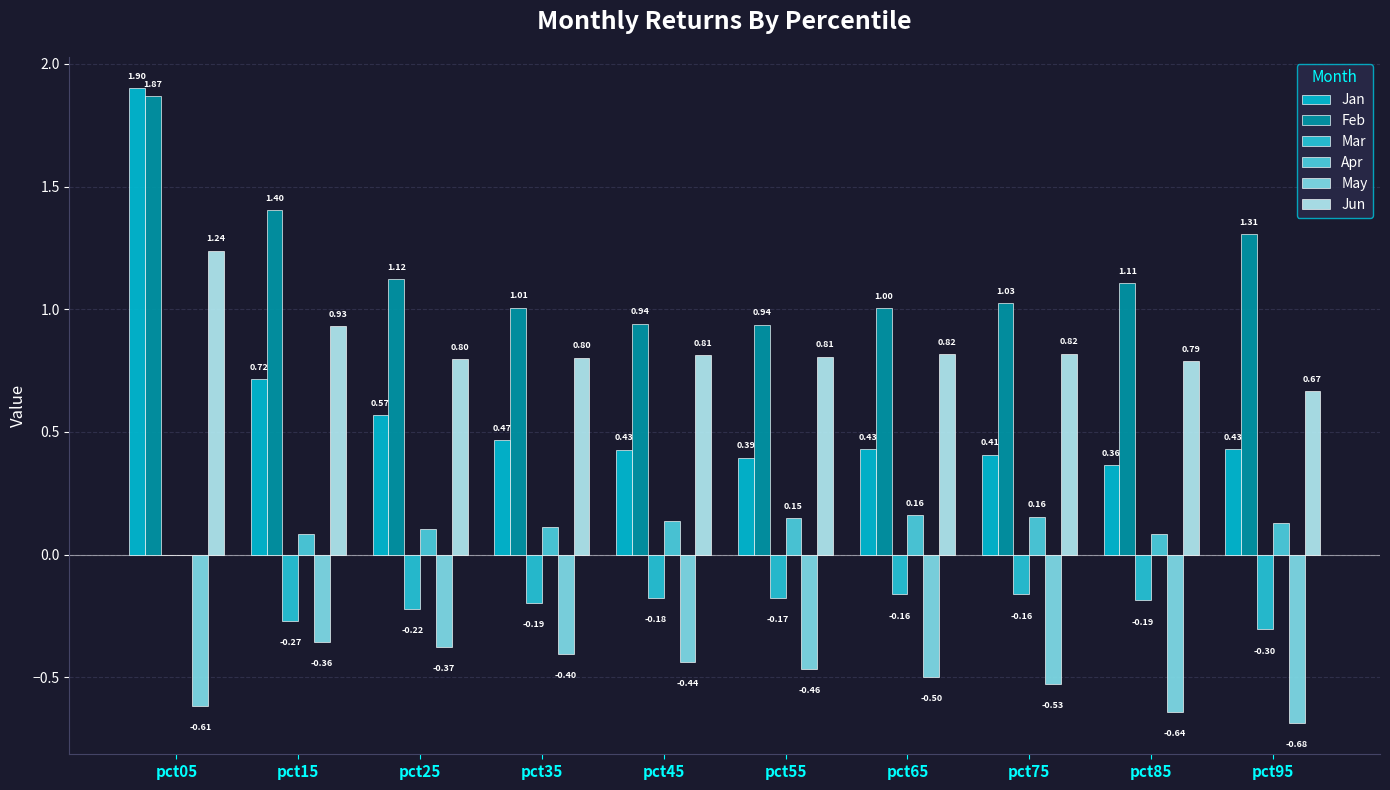

How many groups of bars are there?

10